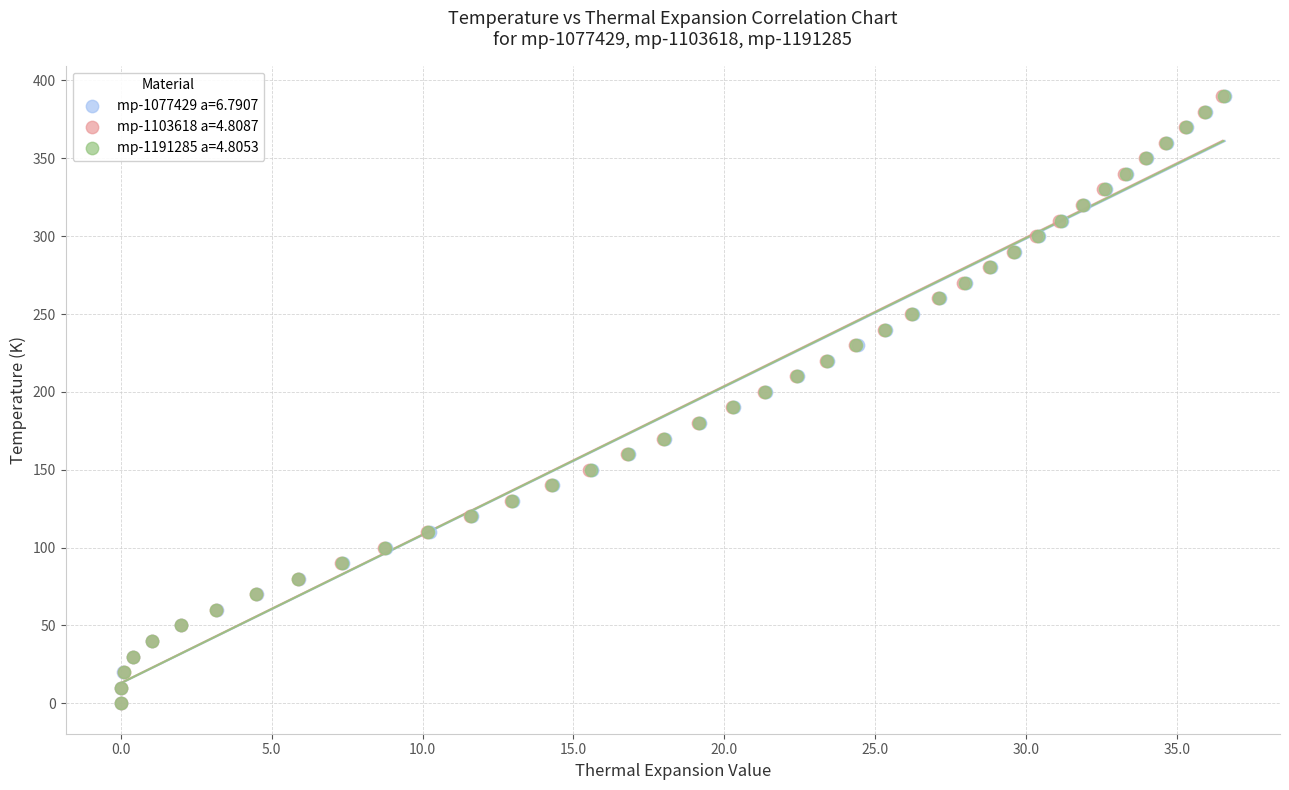

What are all the series names shown in the legend?

mp-1077429 a=6.7907, mp-1103618 a=4.8087, mp-1191285 a=4.8053